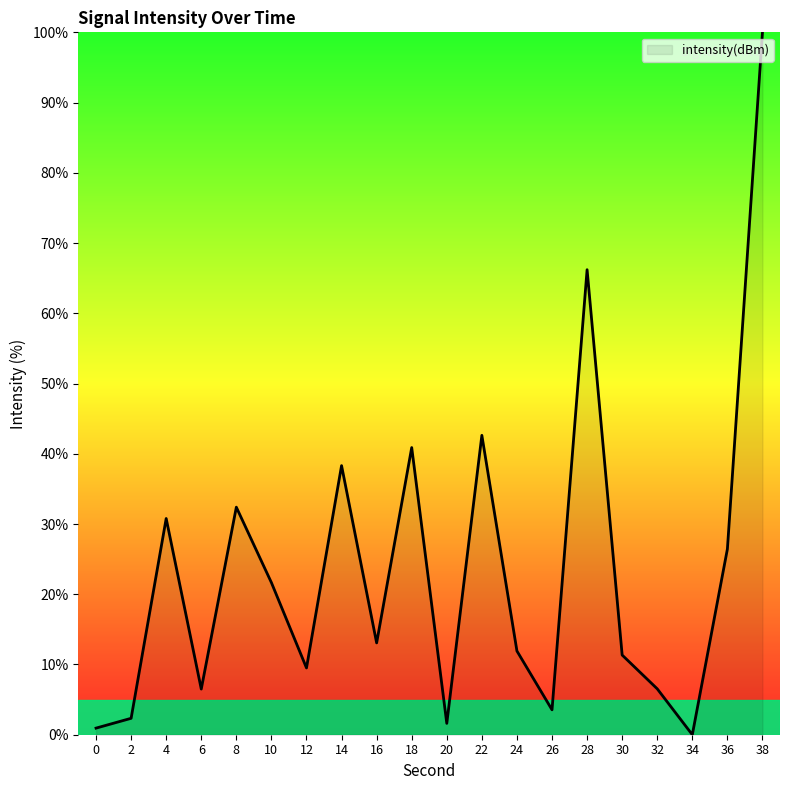

Does the chart have visible grid lines?

No